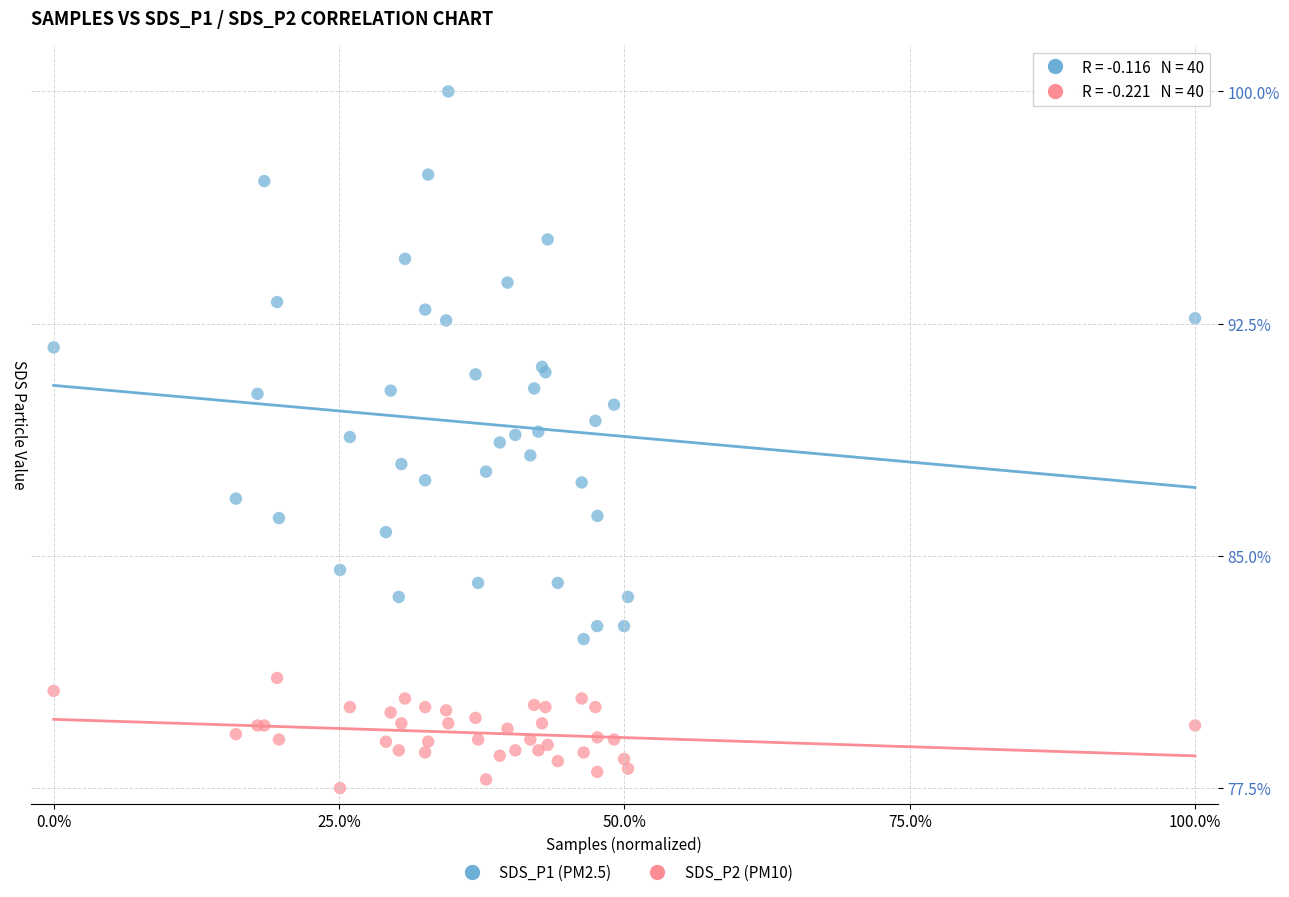

Which series reaches the maximum Y coordinate?

SDS_P1 (PM2.5)